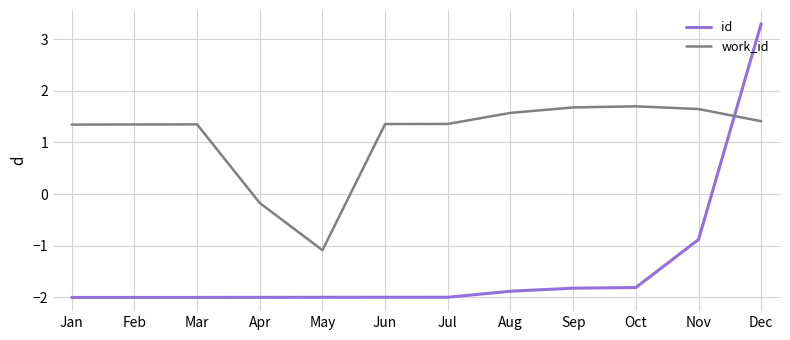

What is the difference between the work_id values at Oct and Feb?

0.4